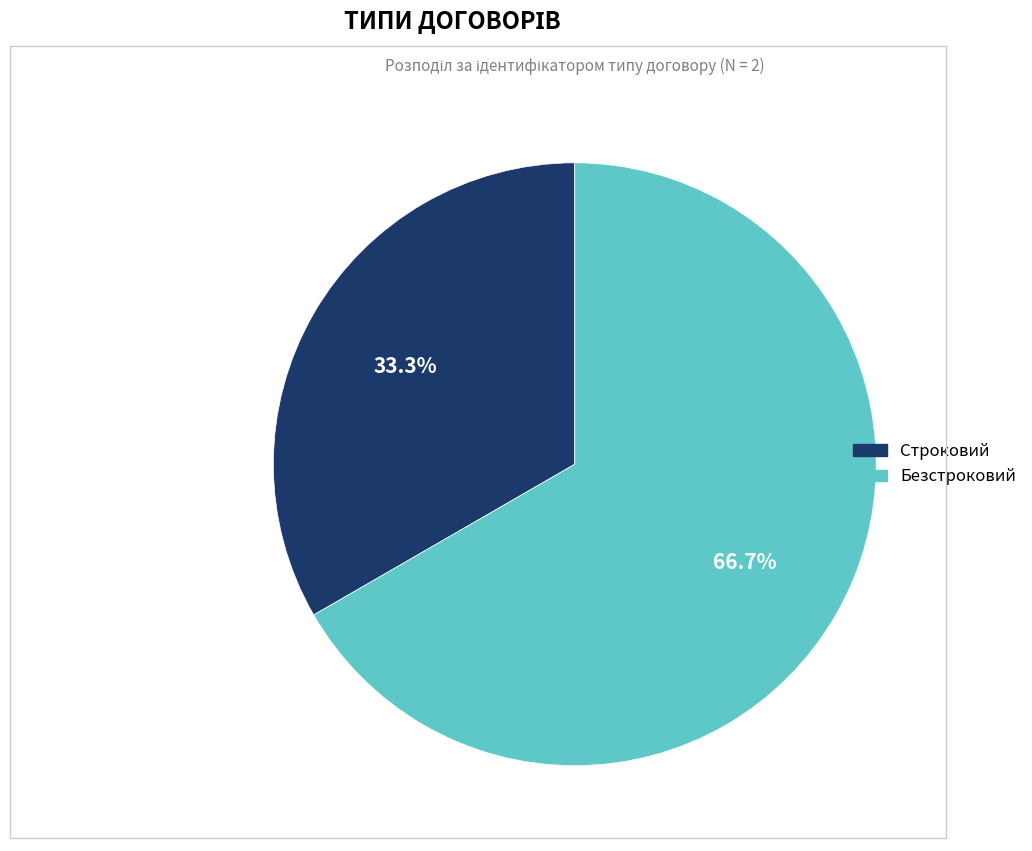

How many slices are in this pie chart?

2